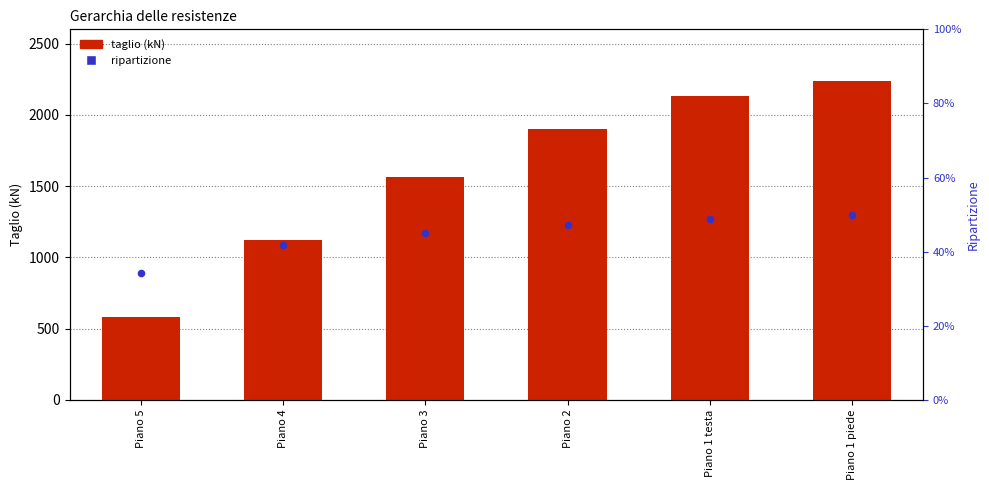

Which series reaches the minimum Y coordinate?

ripartizione